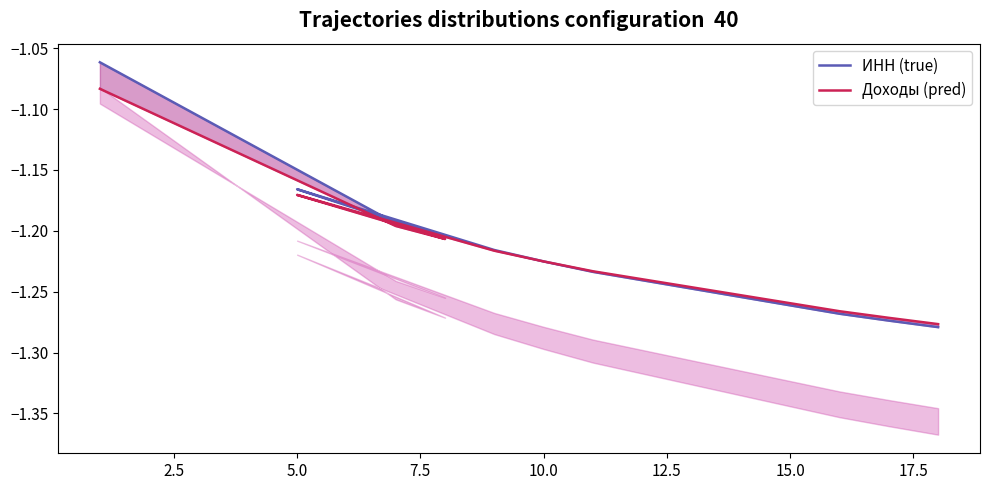

Reading left to right, transcribe all the data shown in this chart.

ИНН (true): -1.1	-1.2	-1.2	-1.2	-1.2	-1.2	-1.2	-1.3	-1.3	-1.3
Доходы (pred): -1.1	-1.2	-1.2	-1.2	-1.2	-1.2	-1.2	-1.3	-1.3	-1.3